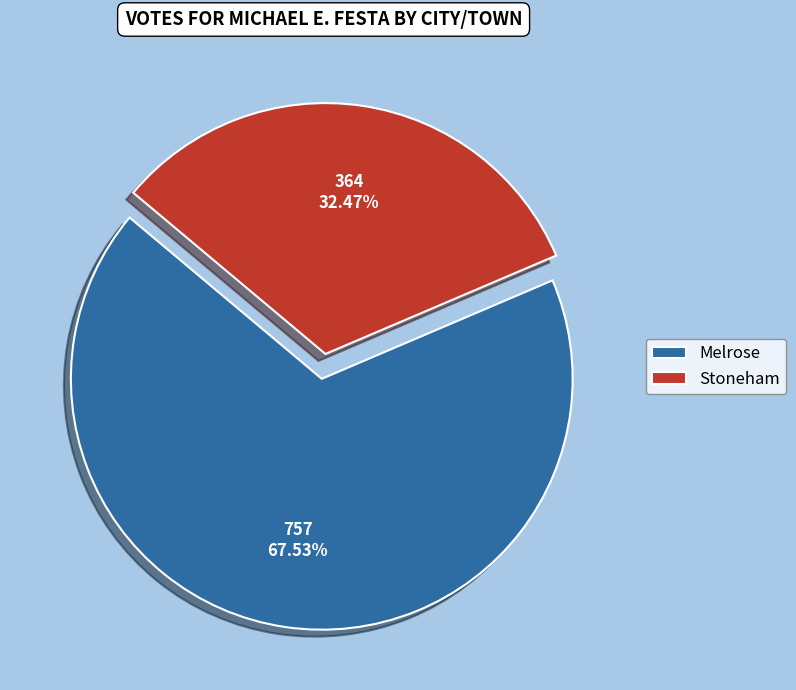

What portion of the pie excludes Stoneham?

67.5%